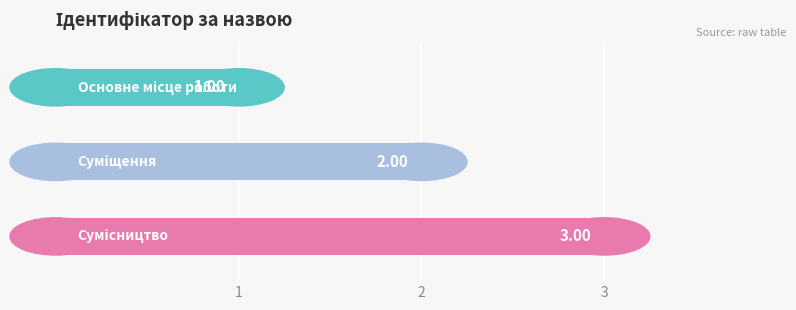

What is the sum of all values?

6